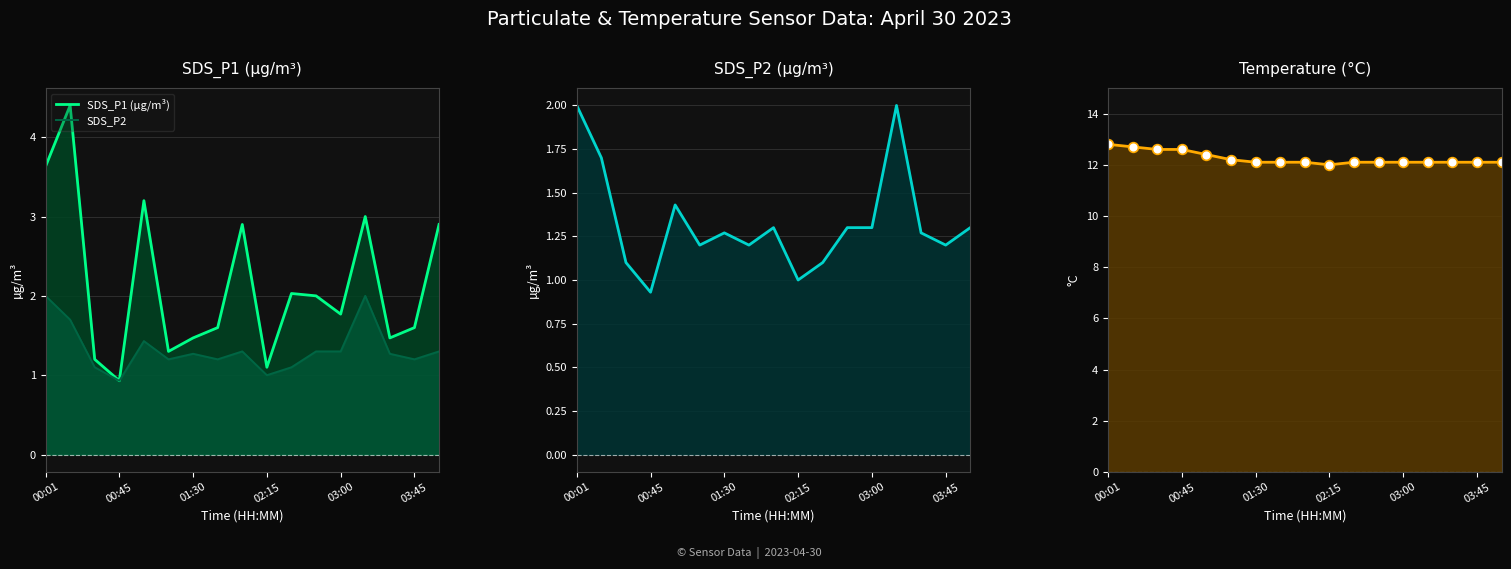

True or false: SDS_P2 and SDS_P2 (µg/m³) intersect in this chart.

False